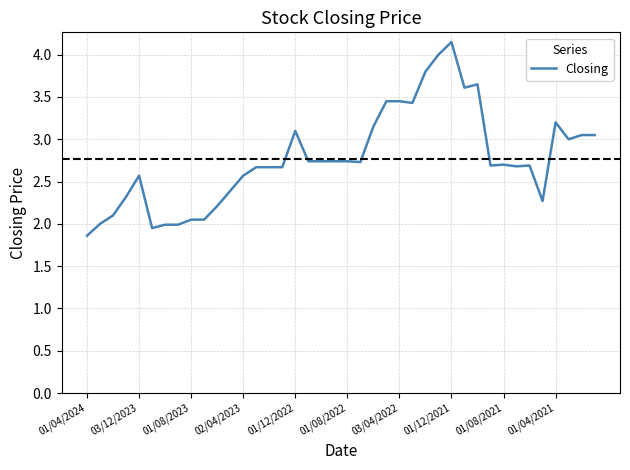

How many lines are shown in the chart?

1